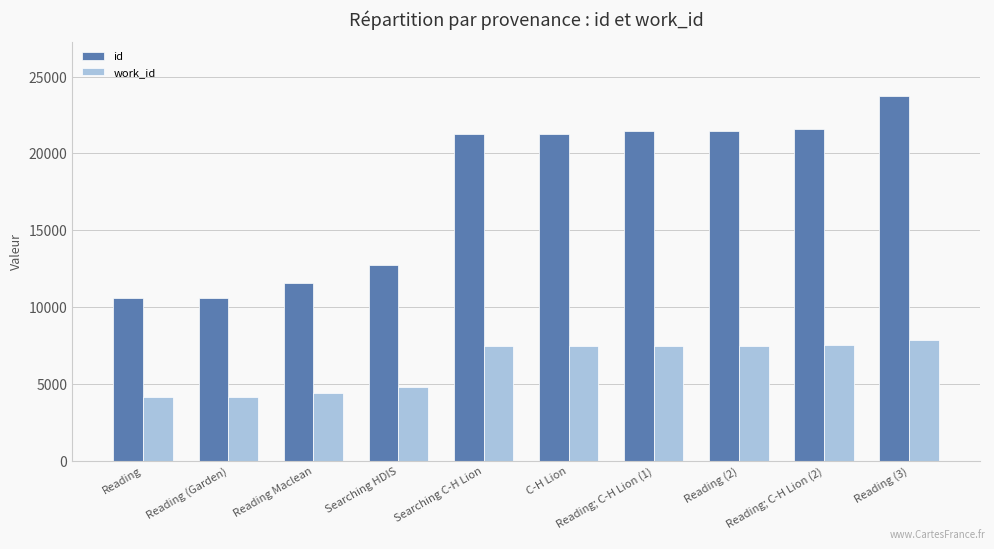

At which category does the chart reach its peak across all series?

Reading (3)